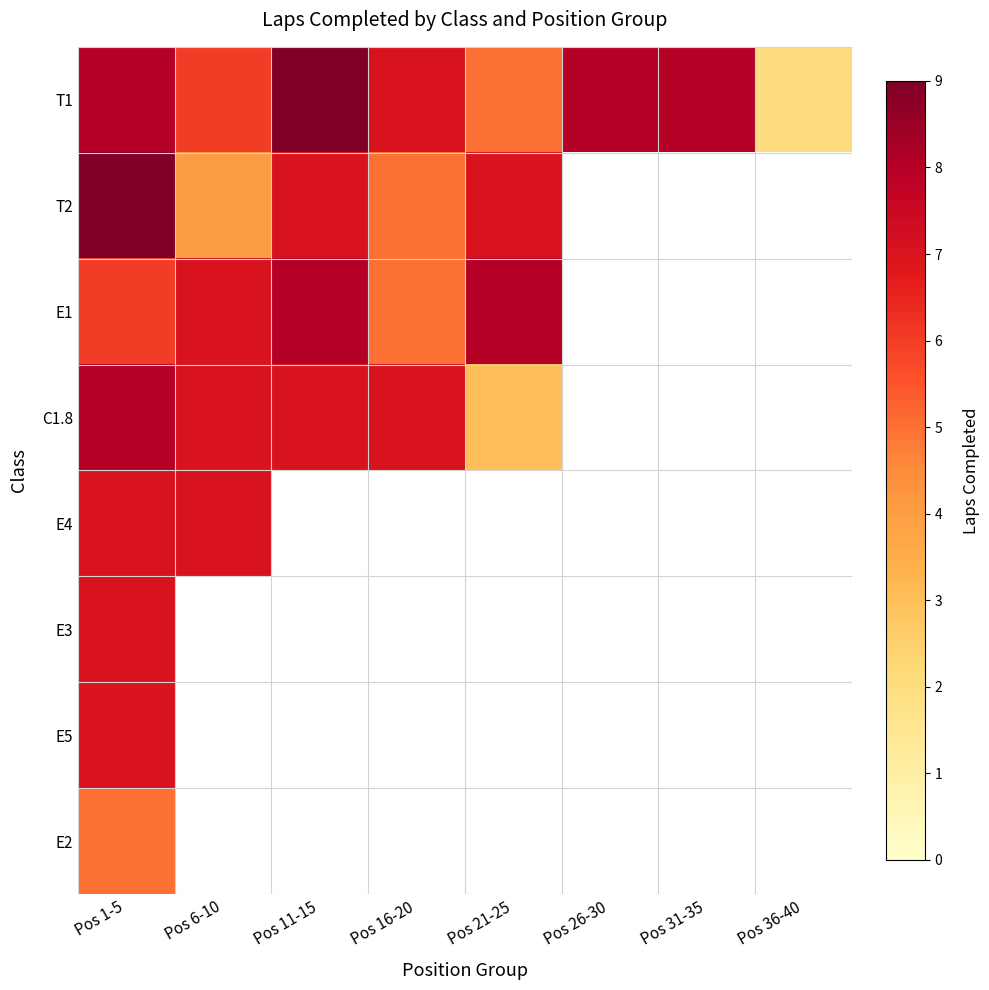

The value of E3 at Pos 1-5 is 3.1. True or false?

False